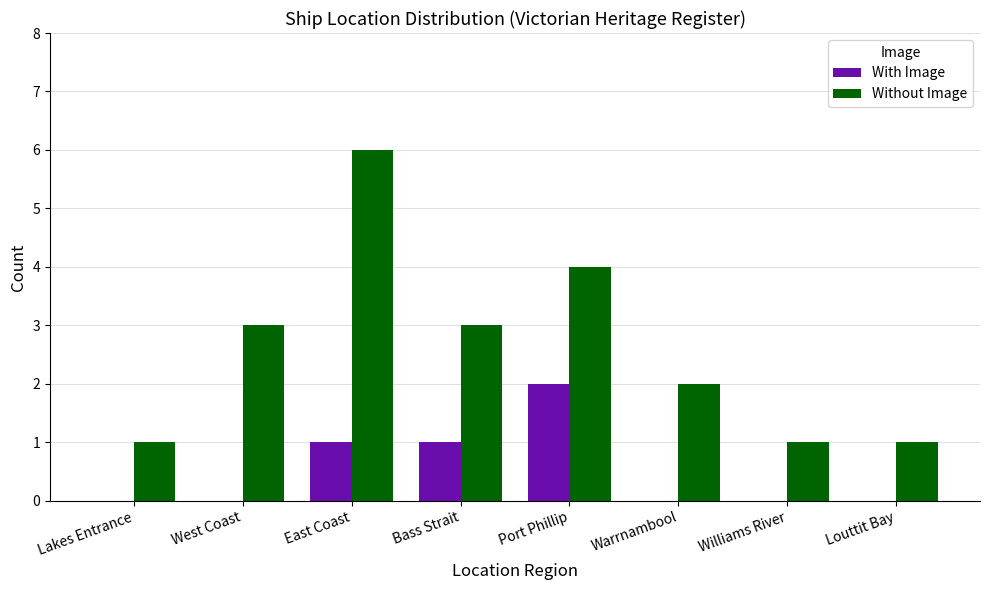

What is the total value across all series at Louttit Bay?

1